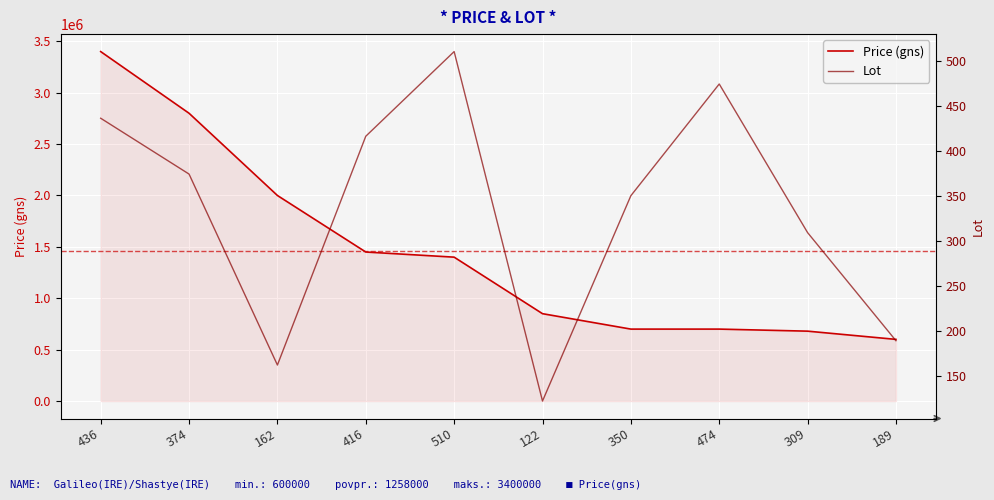

True or false: Lot and Price (gns) intersect in this chart.

False